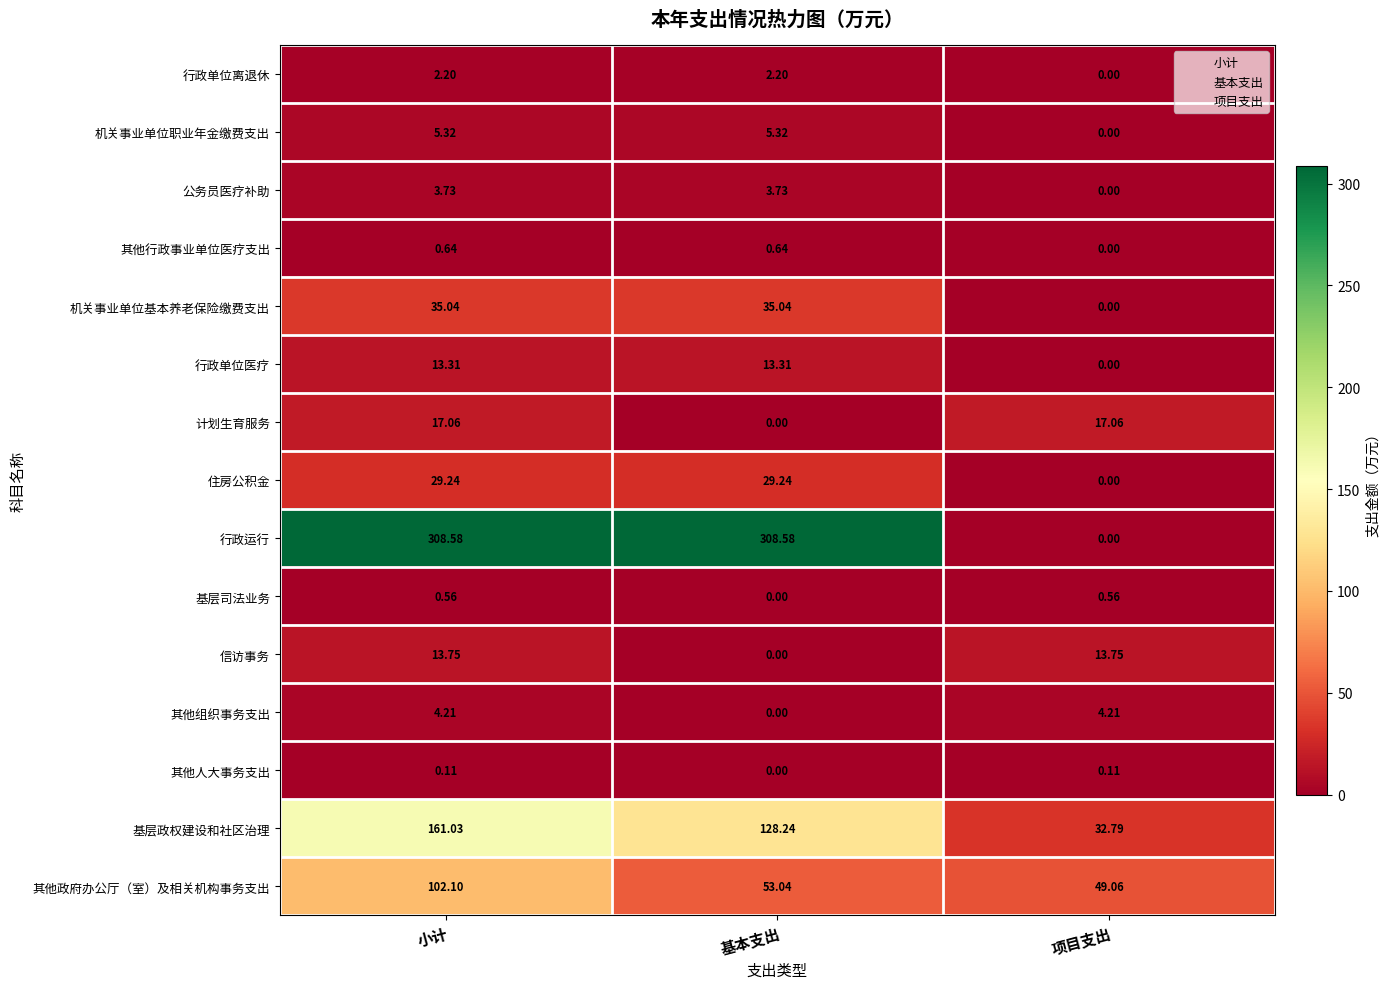

List the series in order of their peak value, highest first.

行政运行, 基层政权建设和社区治理, 其他政府办公厅（室）及相关机构事务支出, 机关事业单位基本养老保险缴费支出, 住房公积金, 计划生育服务, 信访事务, 行政单位医疗, 机关事业单位职业年金缴费支出, 其他组织事务支出, 公务员医疗补助, 行政单位离退休, 其他行政事业单位医疗支出, 基层司法业务, 其他人大事务支出